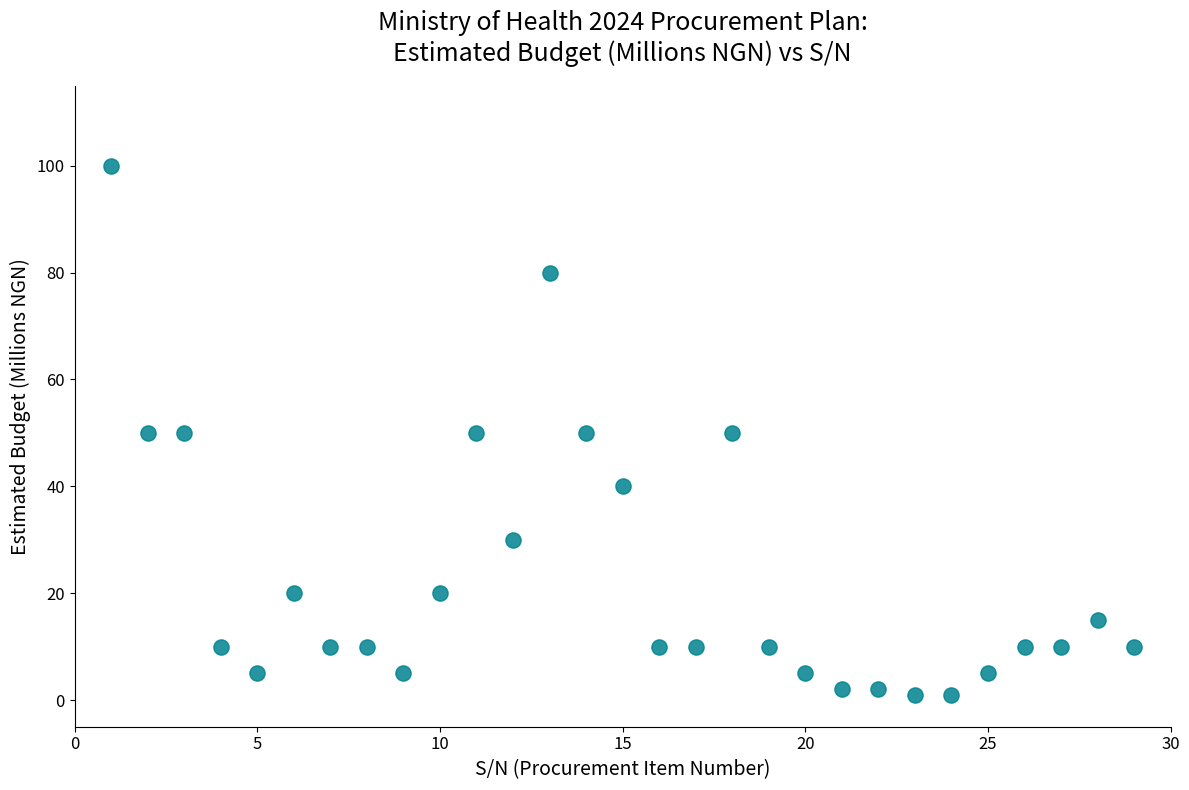

What is the range of X values (max minus min)?

28